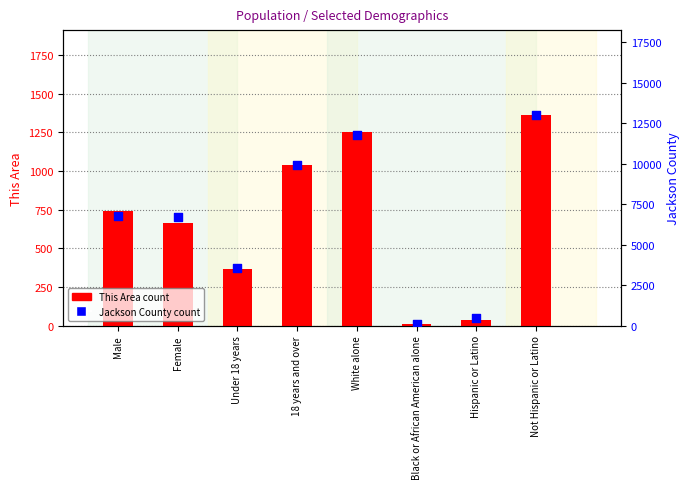

Which series reaches the minimum Y coordinate?

This Area